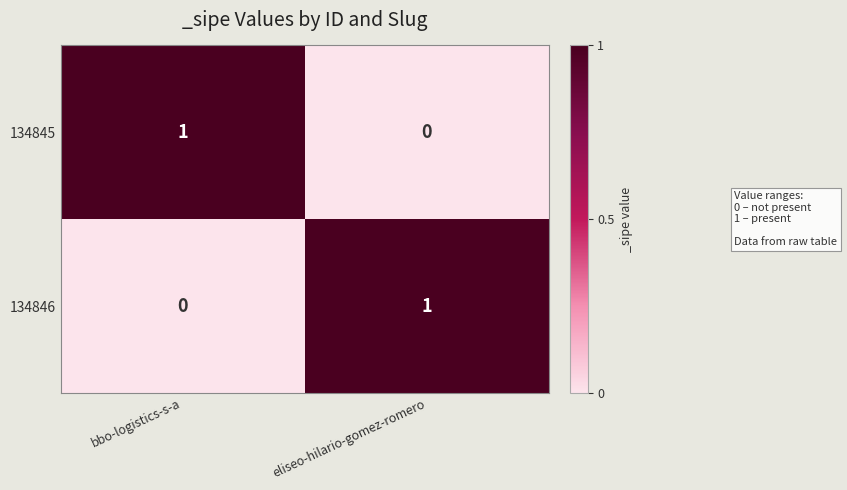

The value of 134845 at eliseo-hilario-gomez-romero is 0. True or false?

True